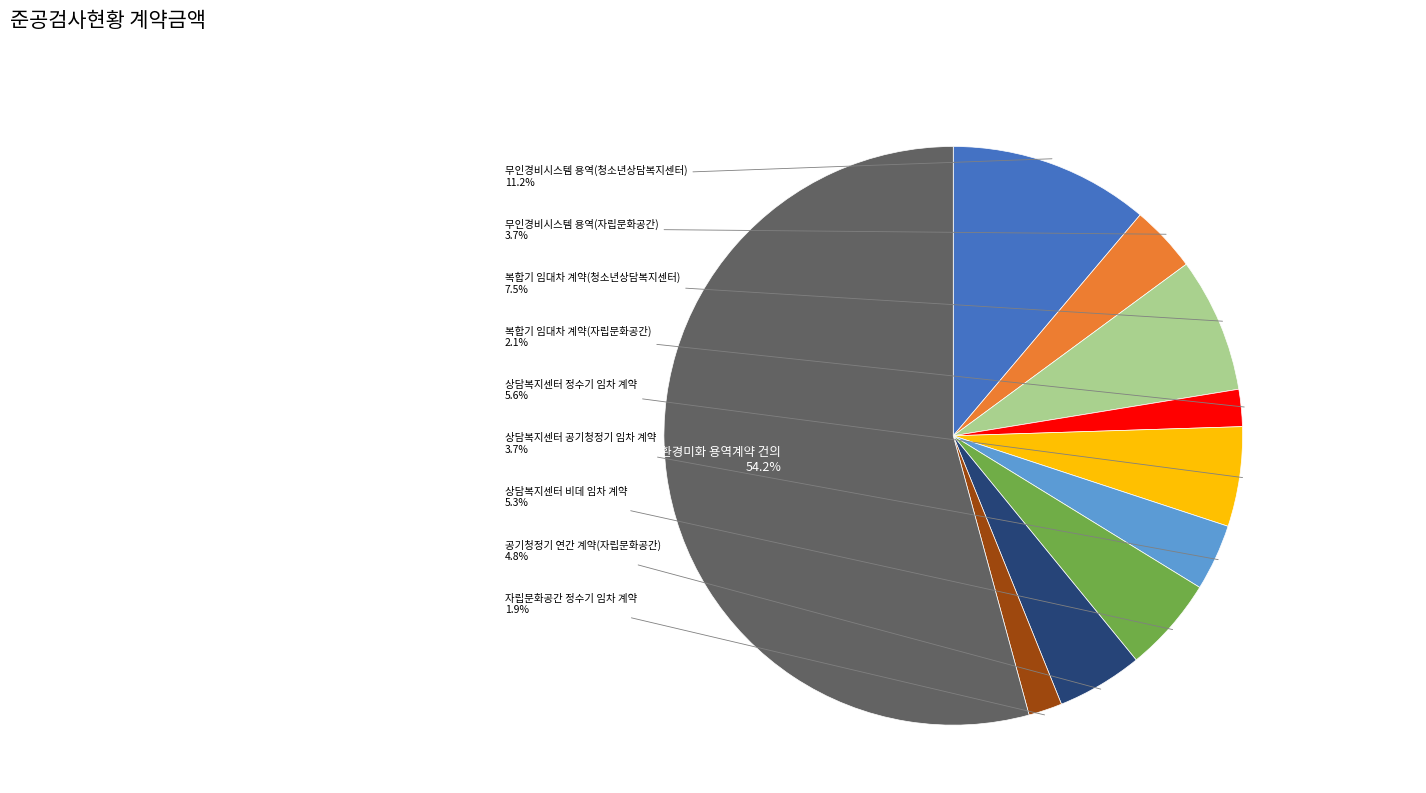

How much of the chart is everything except 무인경비시스템 용역(청소년상담복지센터)?

88.8%